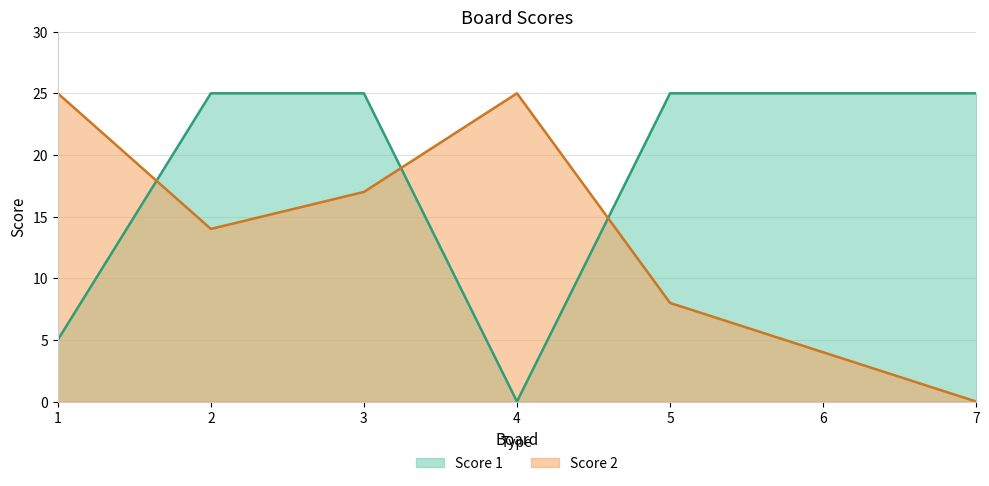

How many lines are shown in the chart?

2